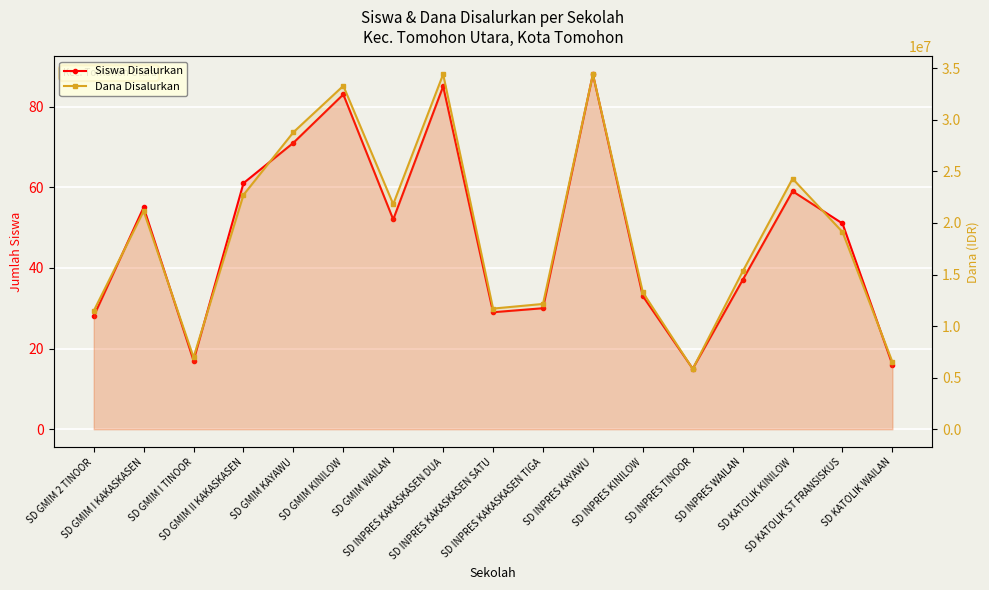

What is the difference between the Siswa Disalurkan values at SD GMIM WAILAN and SD GMIM 2 TINOOR?

24